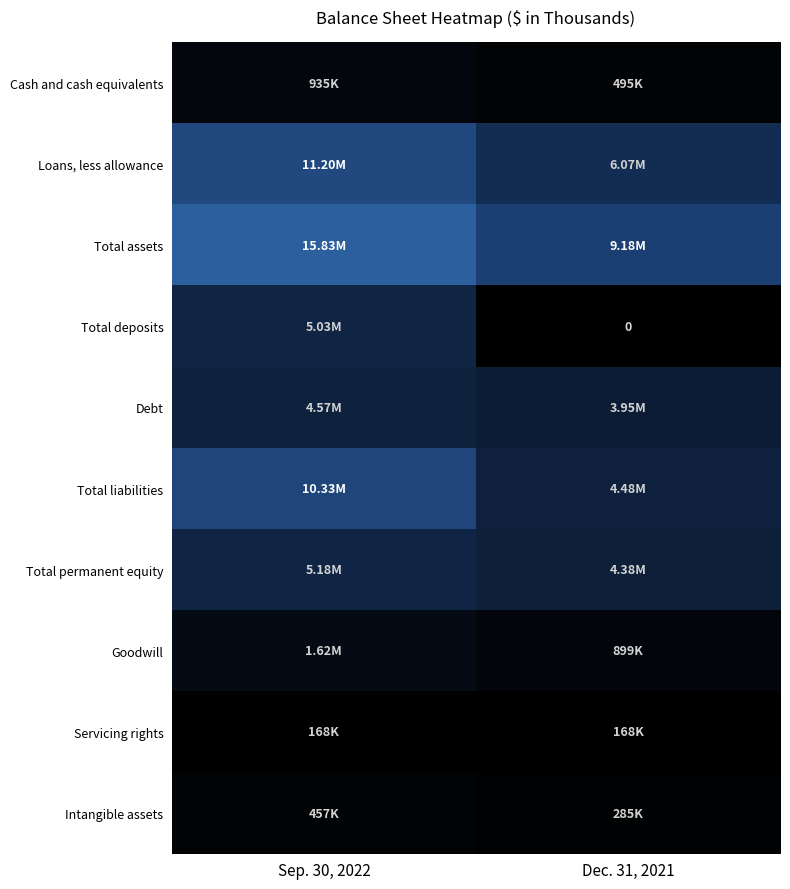

Count the number of data series in this chart.

10